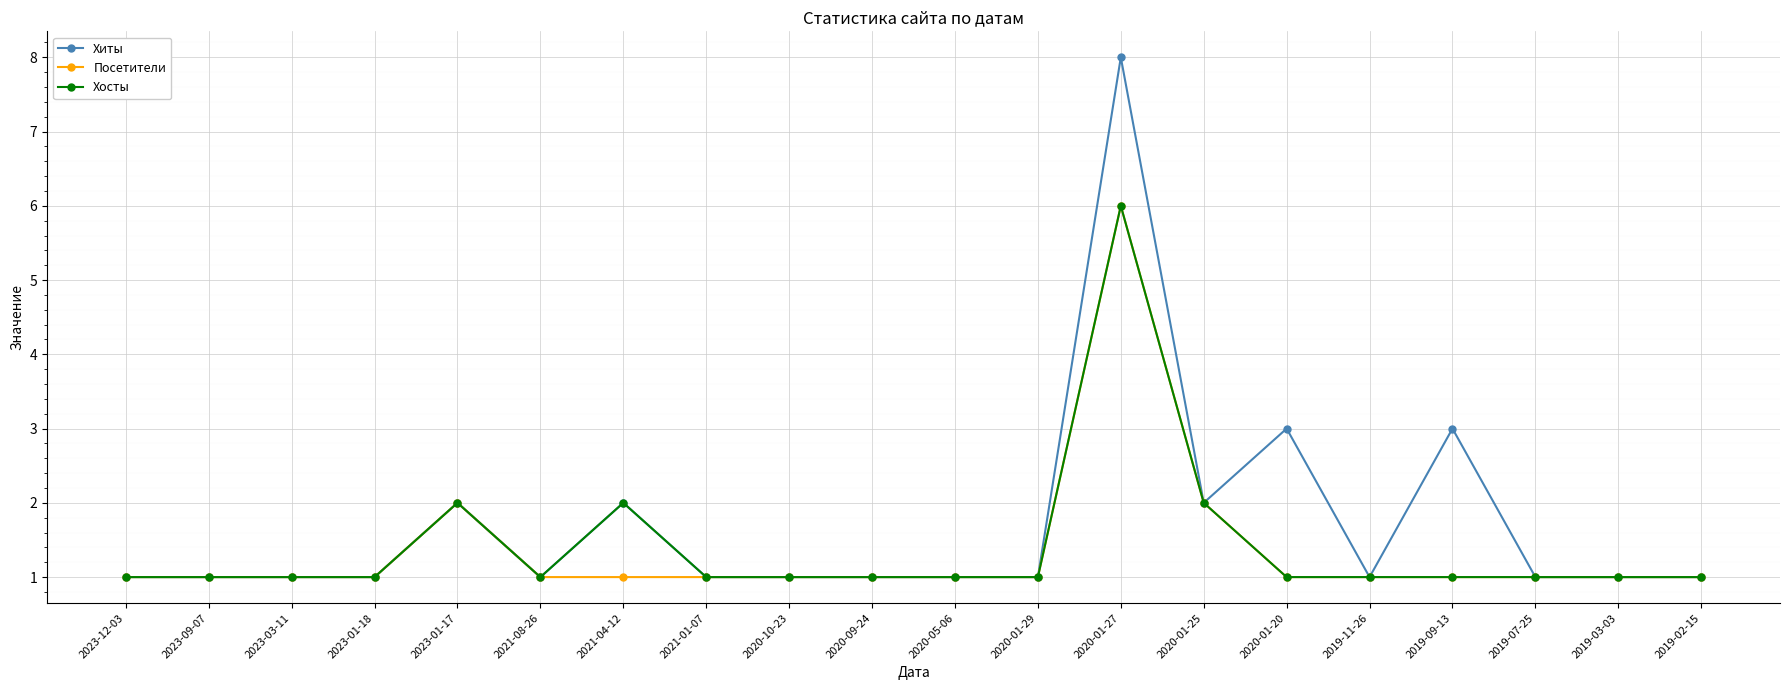

How many lines are shown in the chart?

3